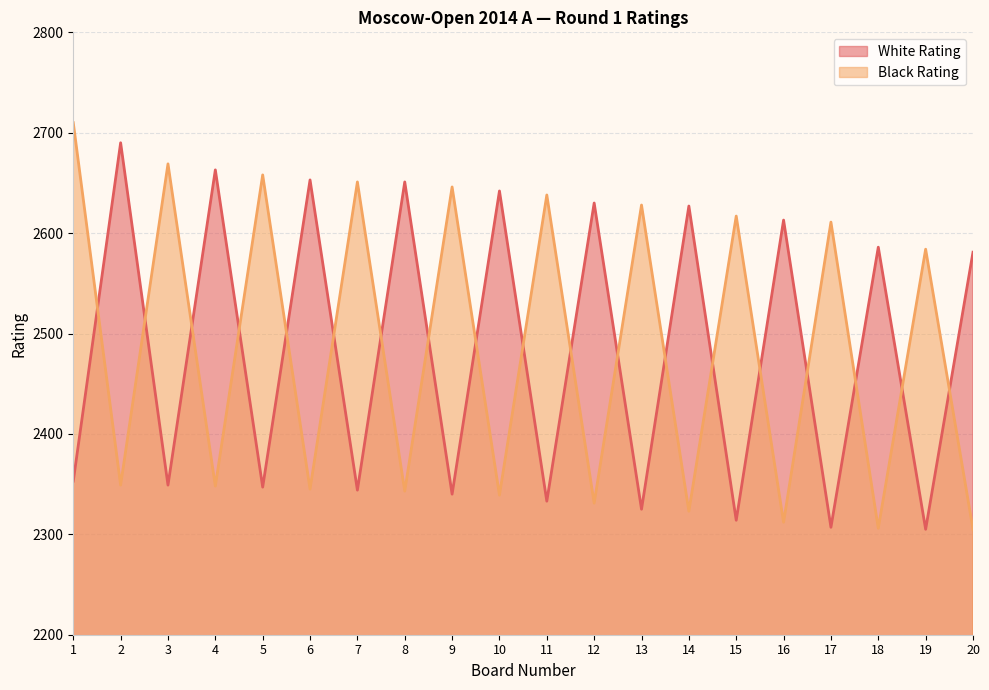

In White Rating, how many points are higher than both neighbors (excluding endpoints)?

9